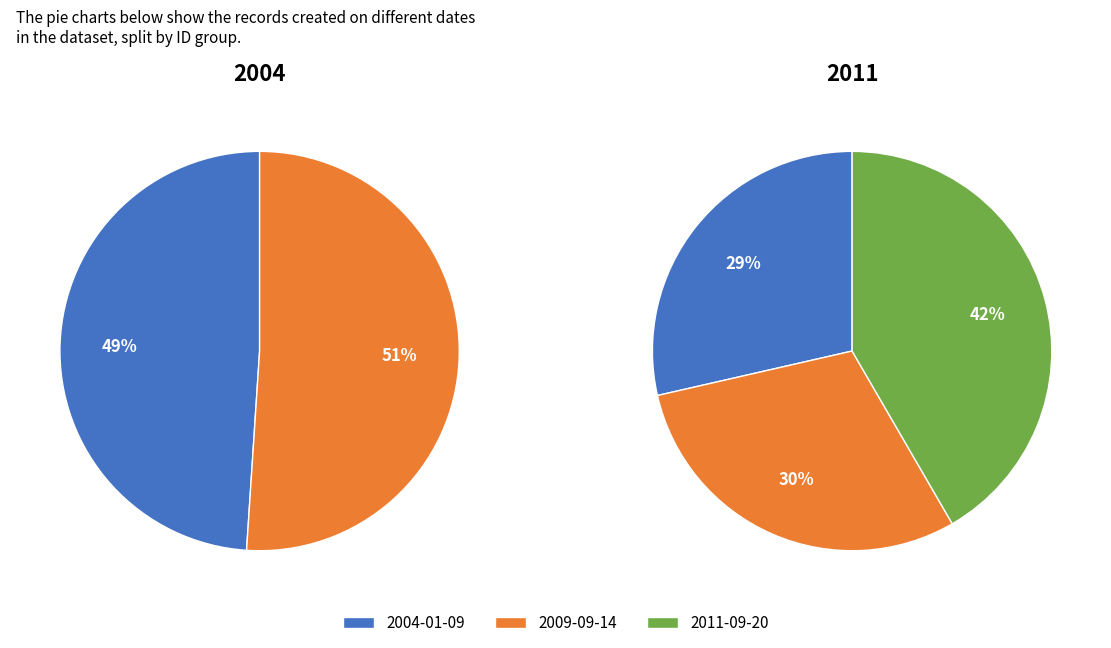

The 2011-09-20 slice represents 29% of the pie. True or false?

False